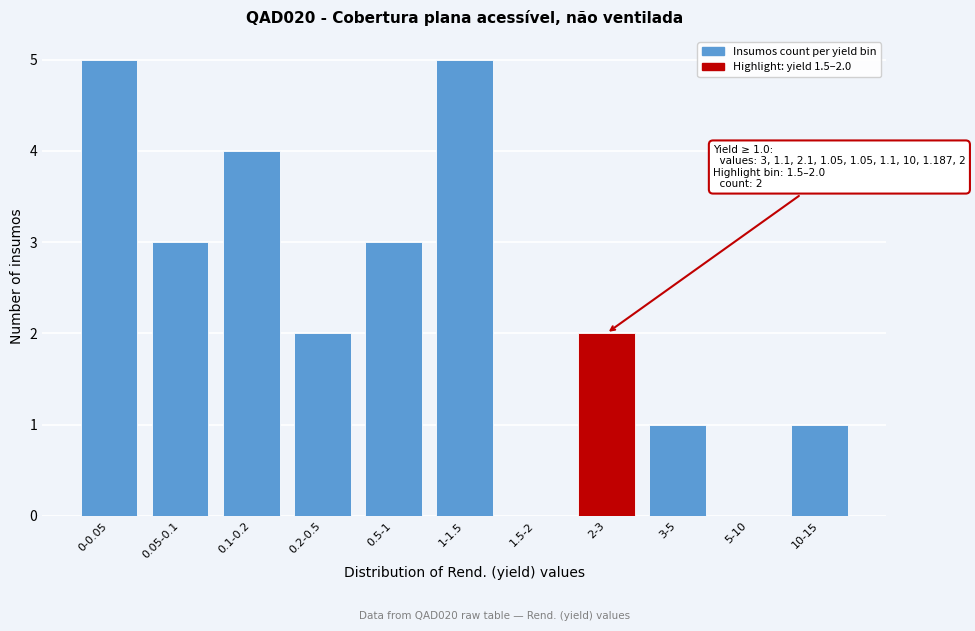

Reading left to right, list all the values displayed in this chart.

0-0.05=5	0.05-0.1=3	0.1-0.2=4	0.2-0.5=2	0.5-1=3	1-1.5=5	1.5-2=0	2-3=2	3-5=1	5-10=0	10-15=1